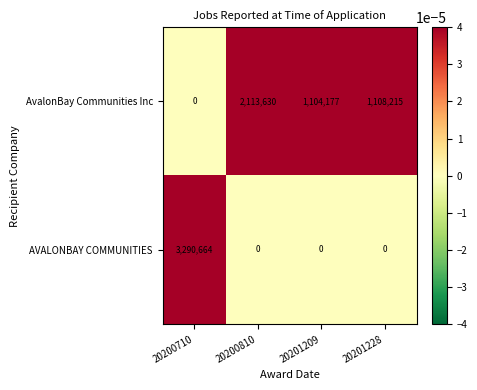

How many data points does each series have?

4